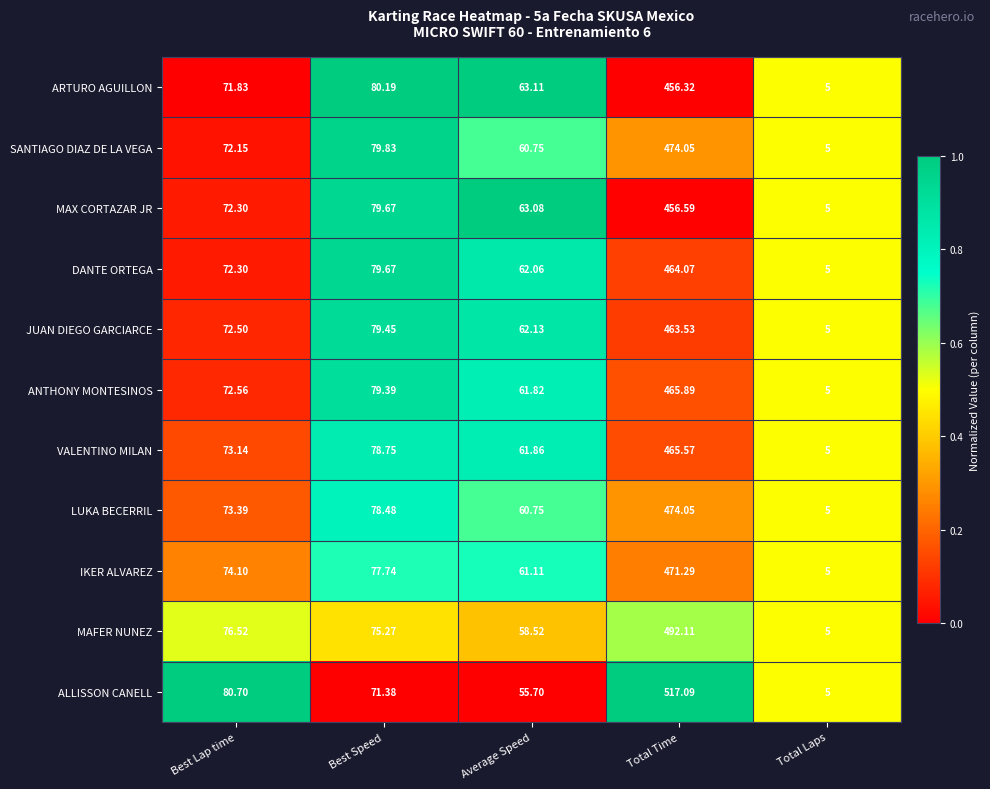

Which label corresponds to the smallest value in the chart?

Total Laps